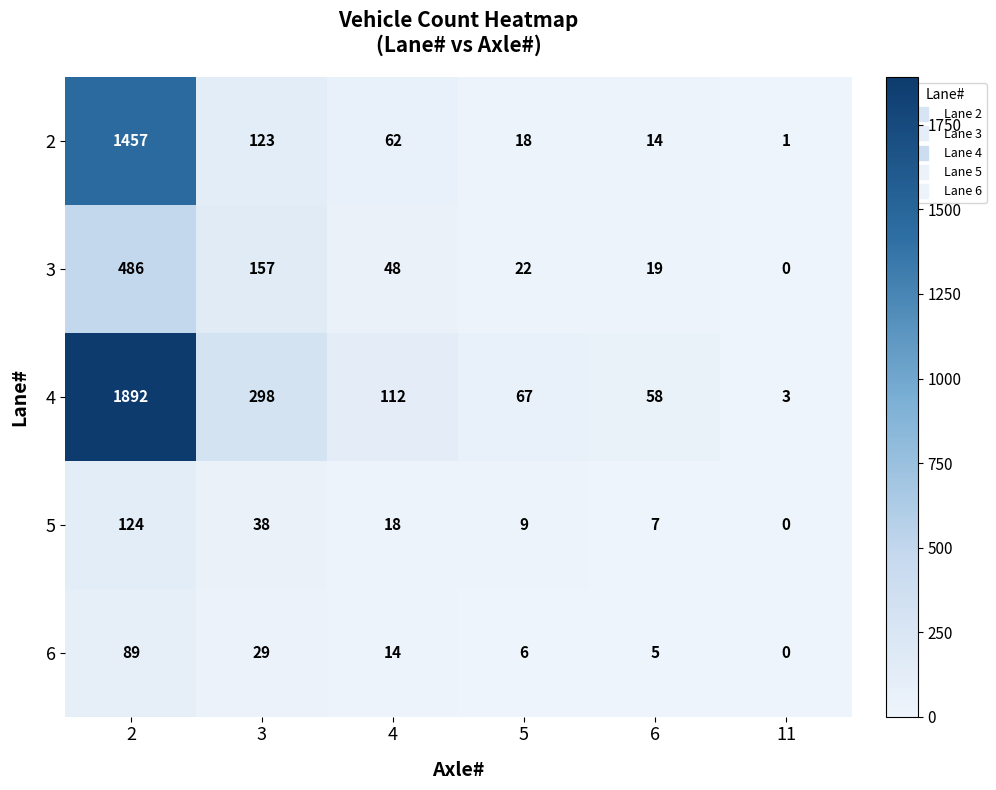

How many categories are shown in the chart?

6